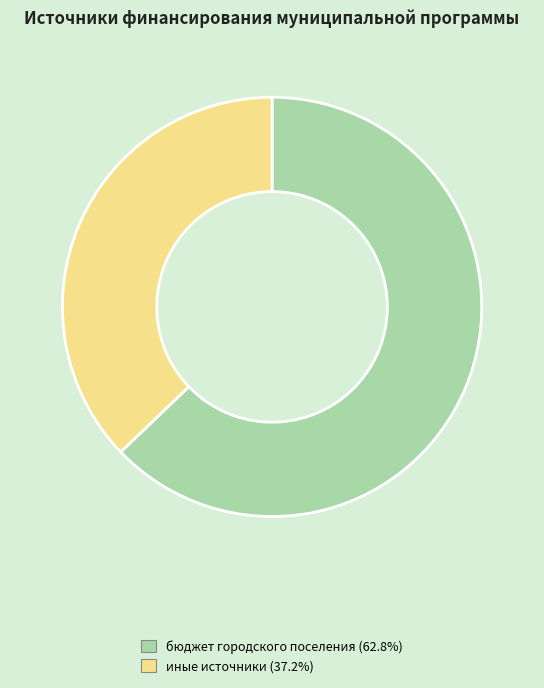

Is there a majority slice in this chart?

Yes